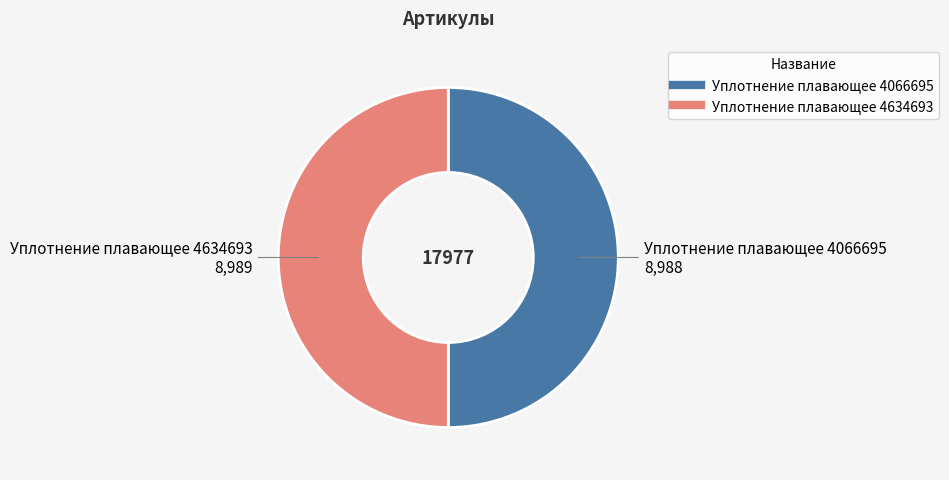

Count the number of slices in the pie.

2